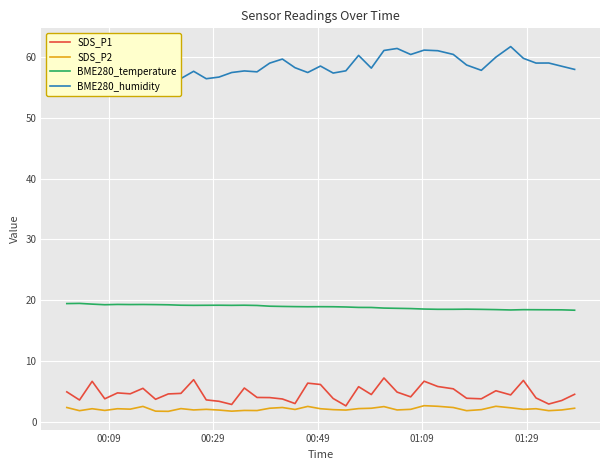

What is the minimum value for SDS_P2?

1.8